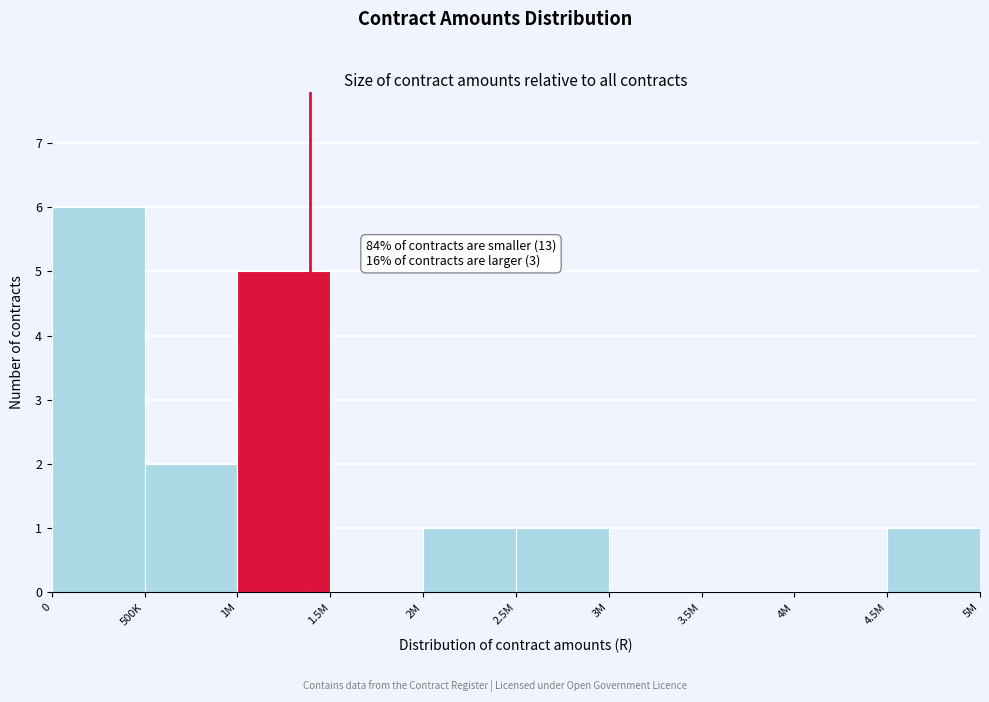

Reading left to right, transcribe all the data shown in this chart.

0=6	500K=2	1M=5	1.5M=0	2M=1	2.5M=1	3M=0	3.5M=0	4M=0	4.5M=1